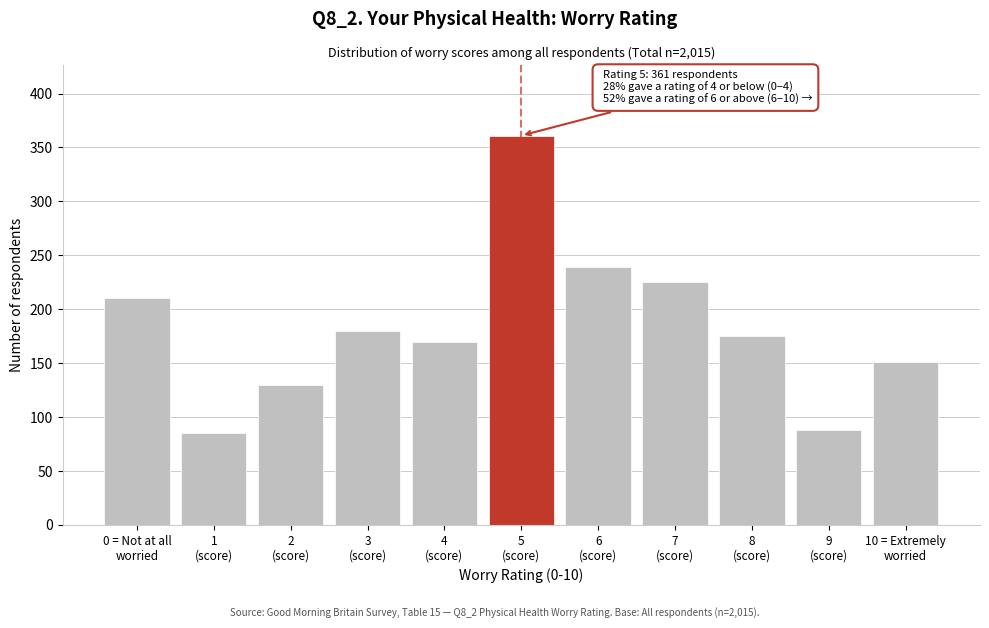

Reading left to right, transcribe all the data shown in this chart.

210	85	130	180	170	361	239	225	175	88	151